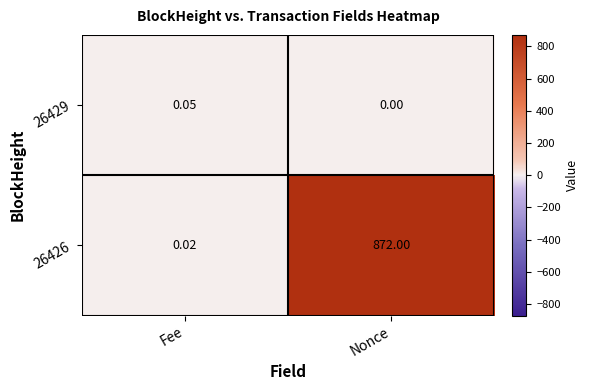

At which label is 26429 closest to 0?

Nonce